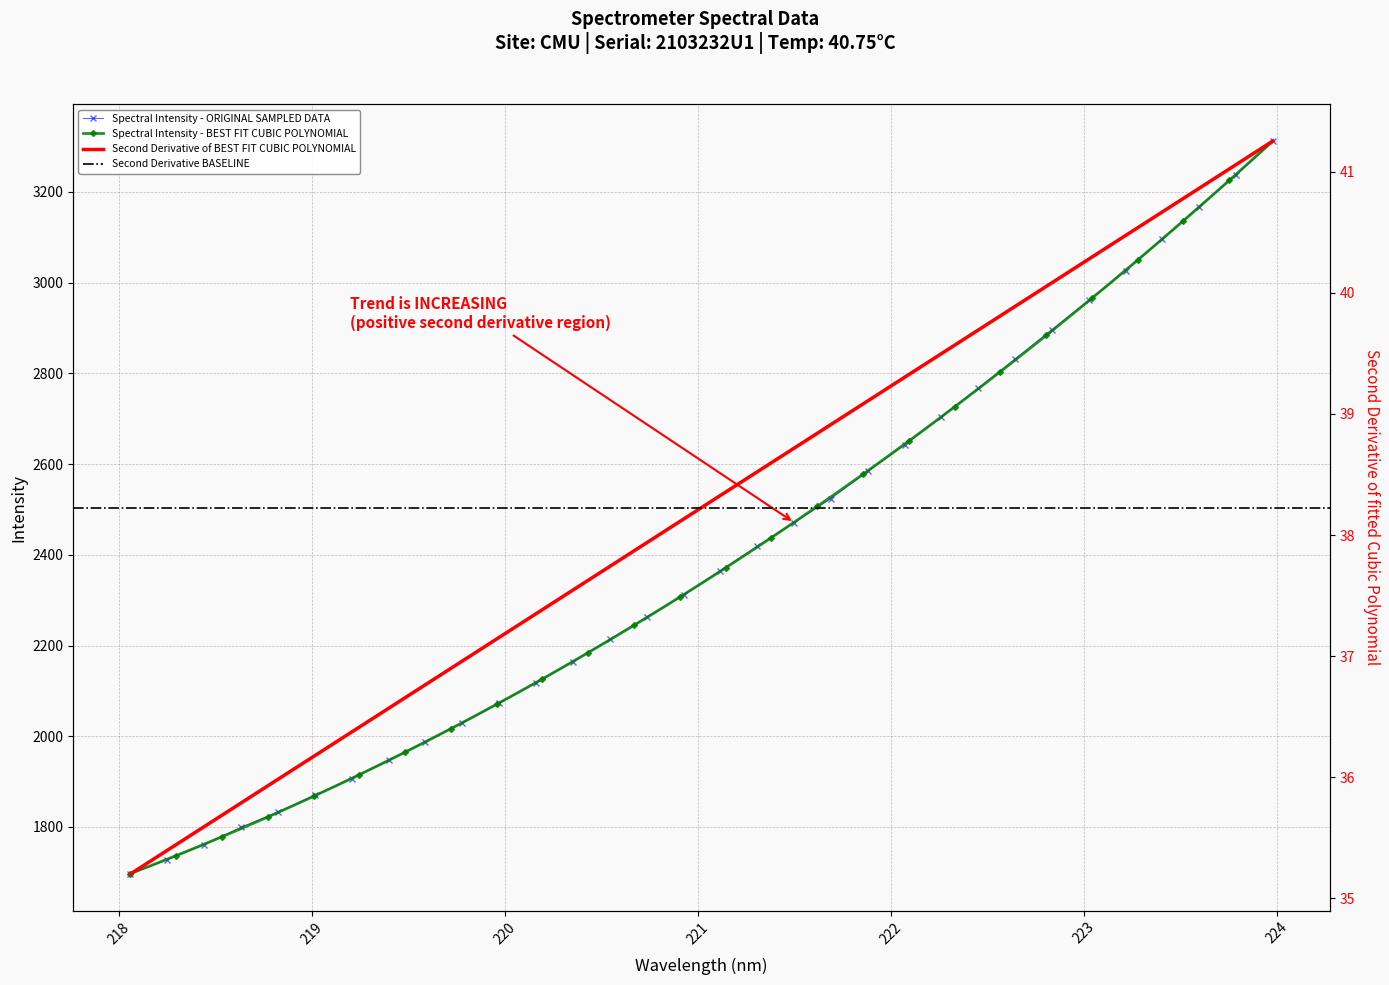

What is the average value?

2397.0